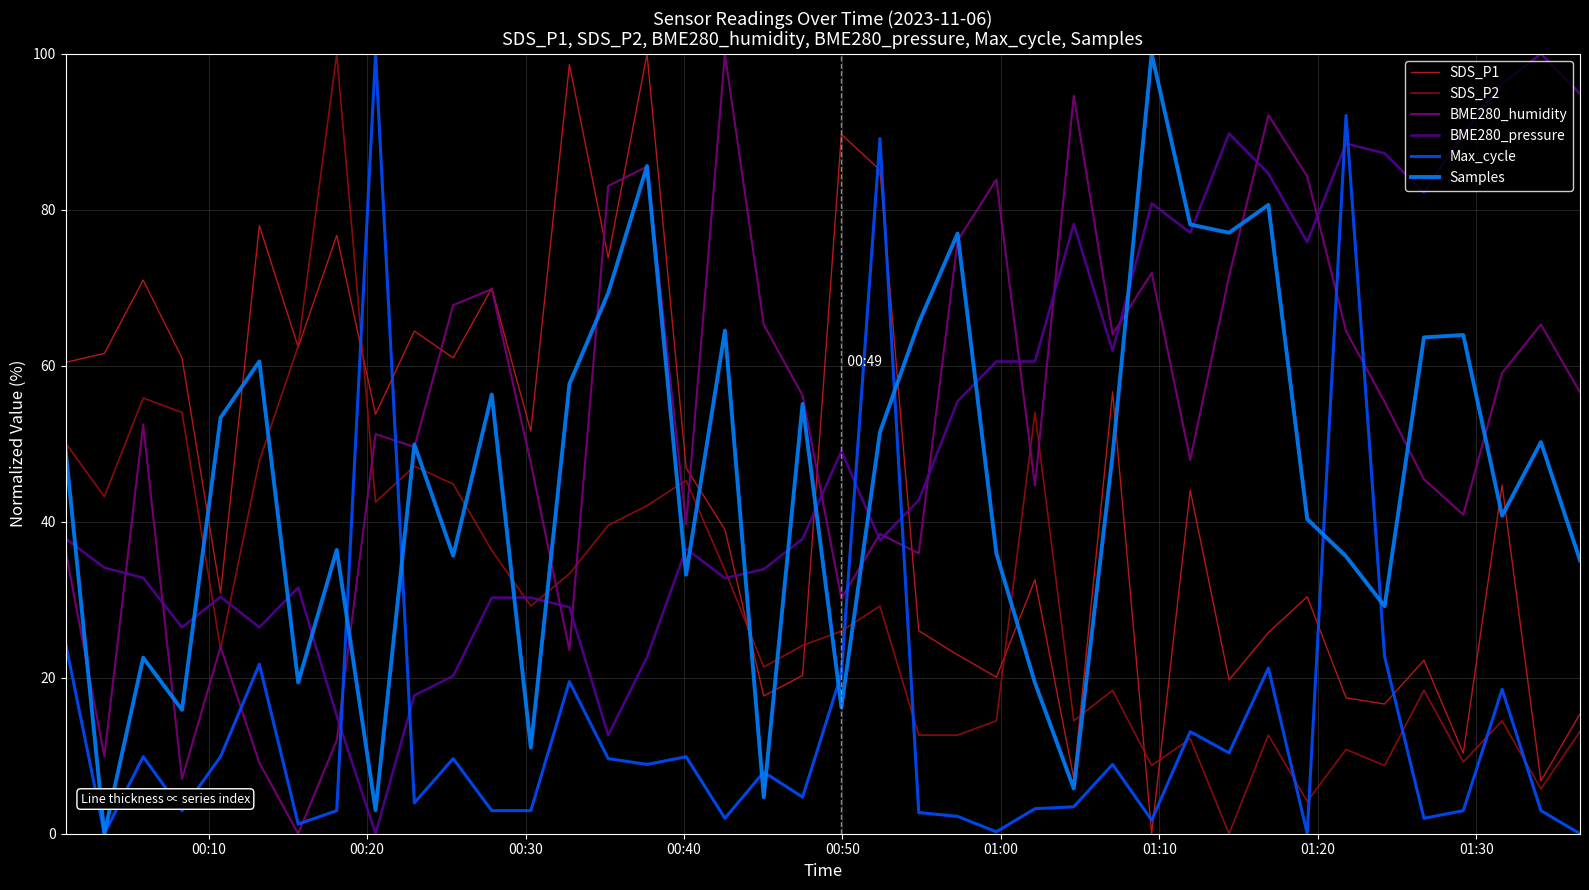

What is the greatest value displayed?

100.0